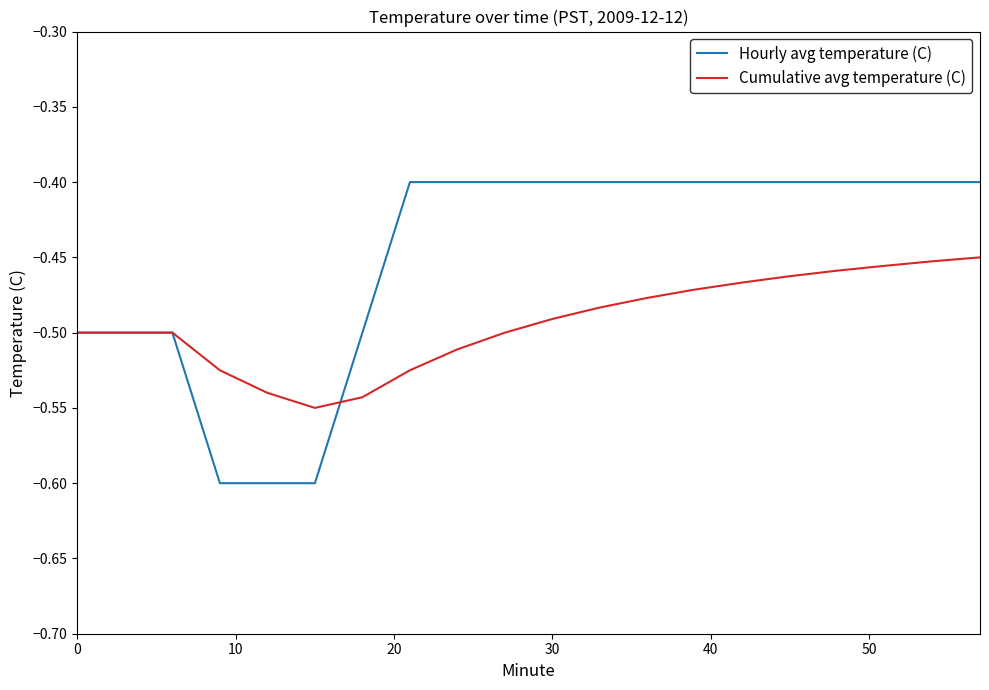

Is this an area chart (filled region under the line)?

No